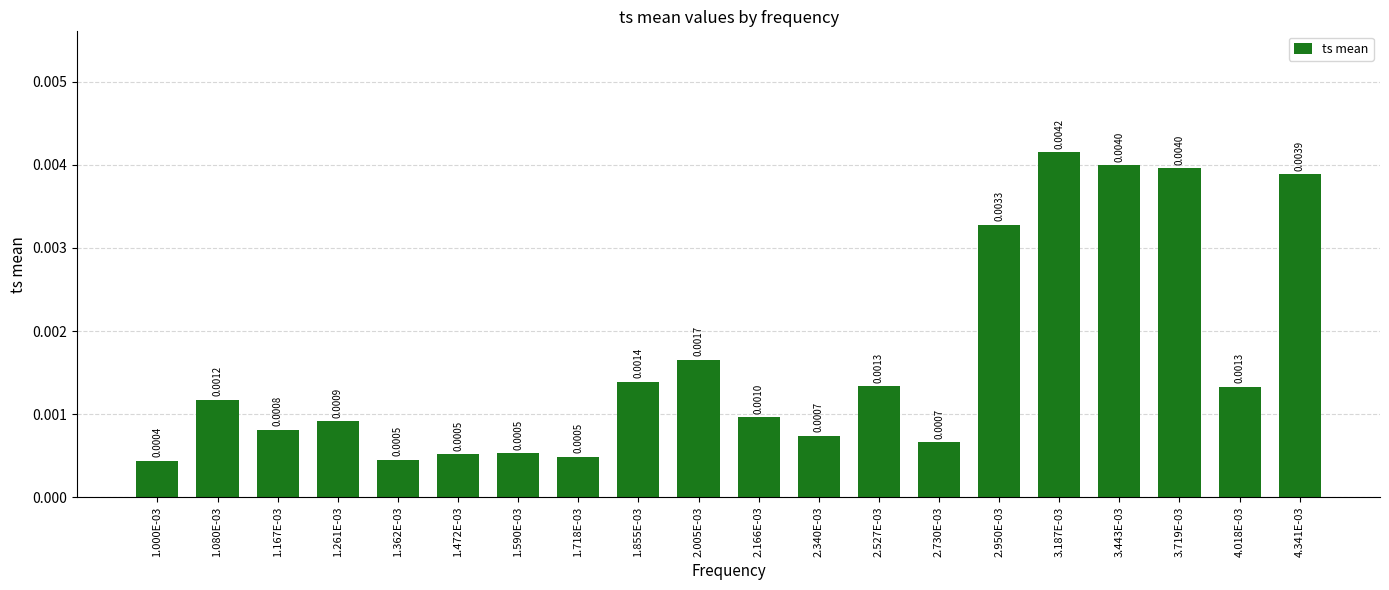

Which label corresponds to the smallest value in the chart?

1.000E-03